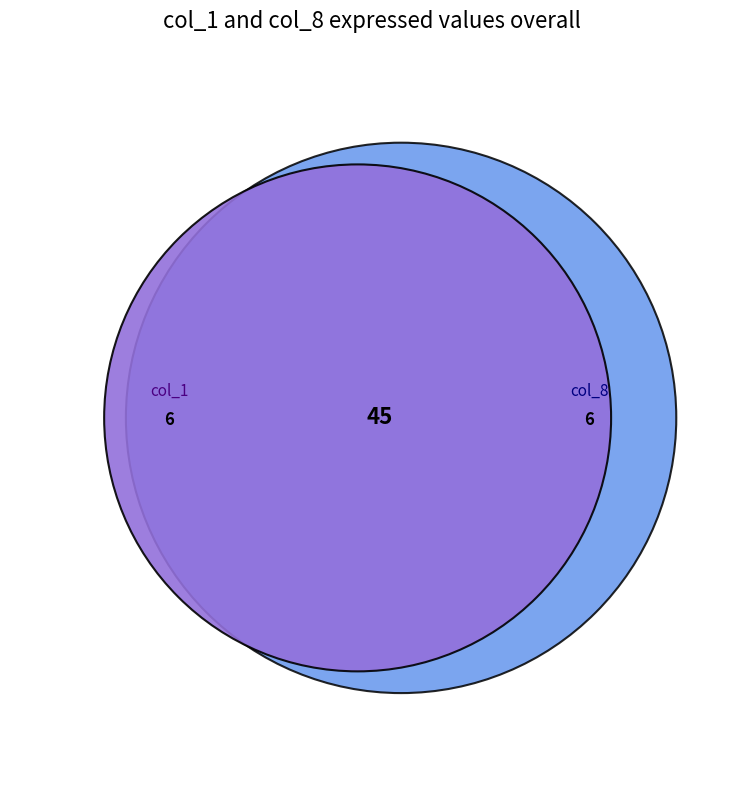

What is the ratio of the value at 5 to the value at 2?

0.3